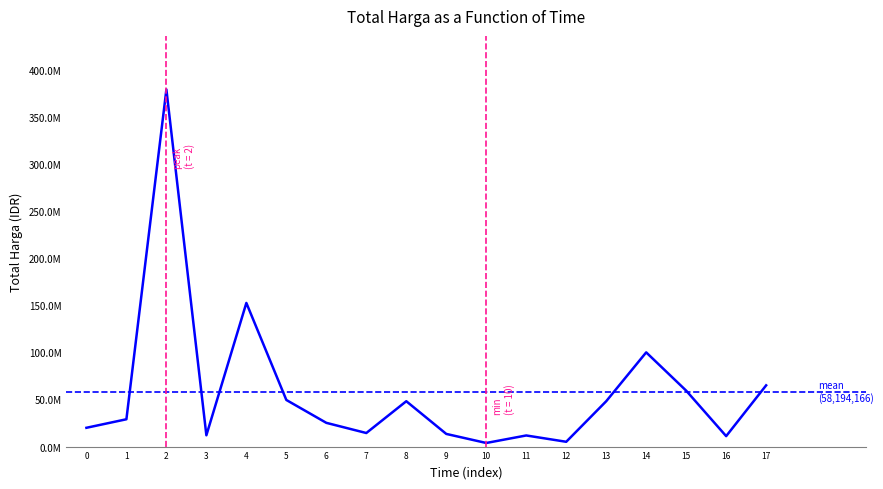

How many data points does each series have?

18